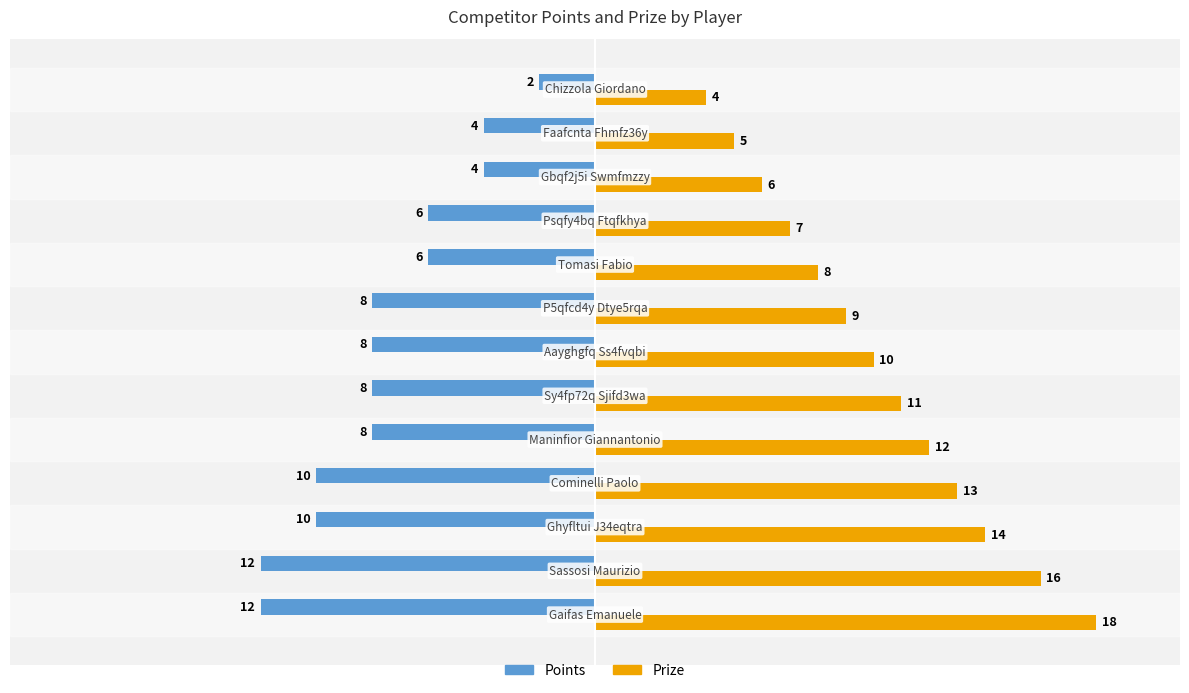

Which series has the largest total across all categories?

Prize